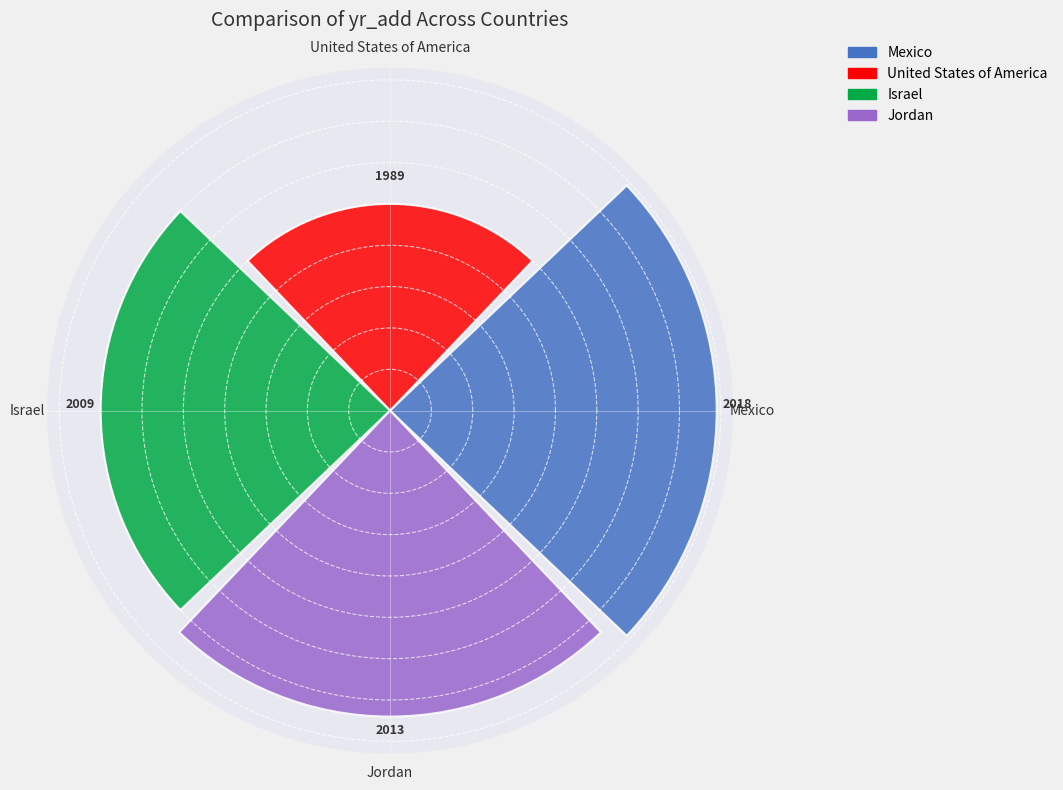

How many bars are there in total?

4